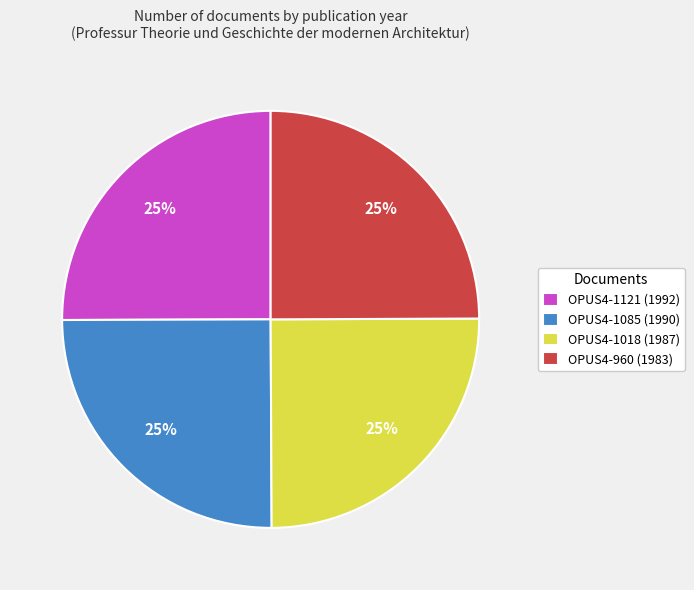

Is OPUS4-1121 (1992) the majority of the pie?

No